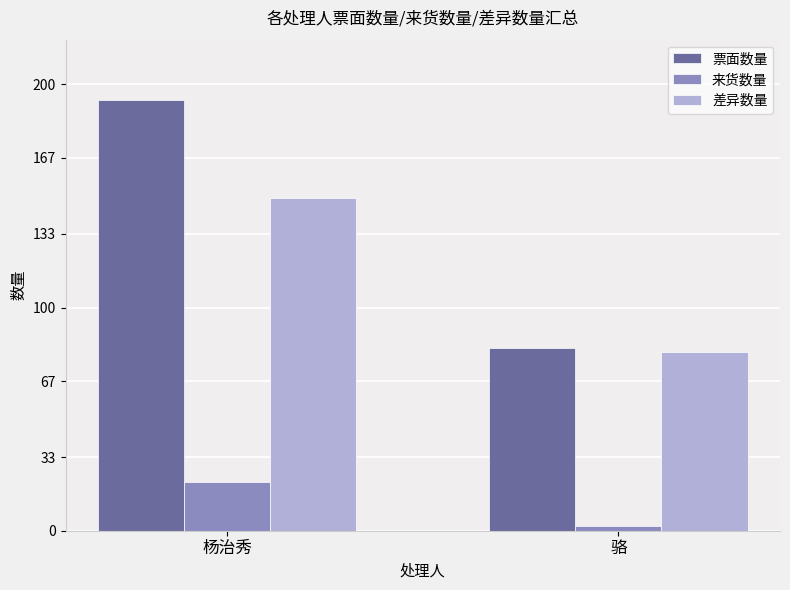

Is it true that 差异数量 equals 80 at 骆?

True